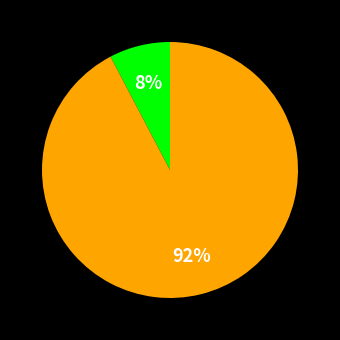

Is there any slice that represents more than half of the pie?

Yes